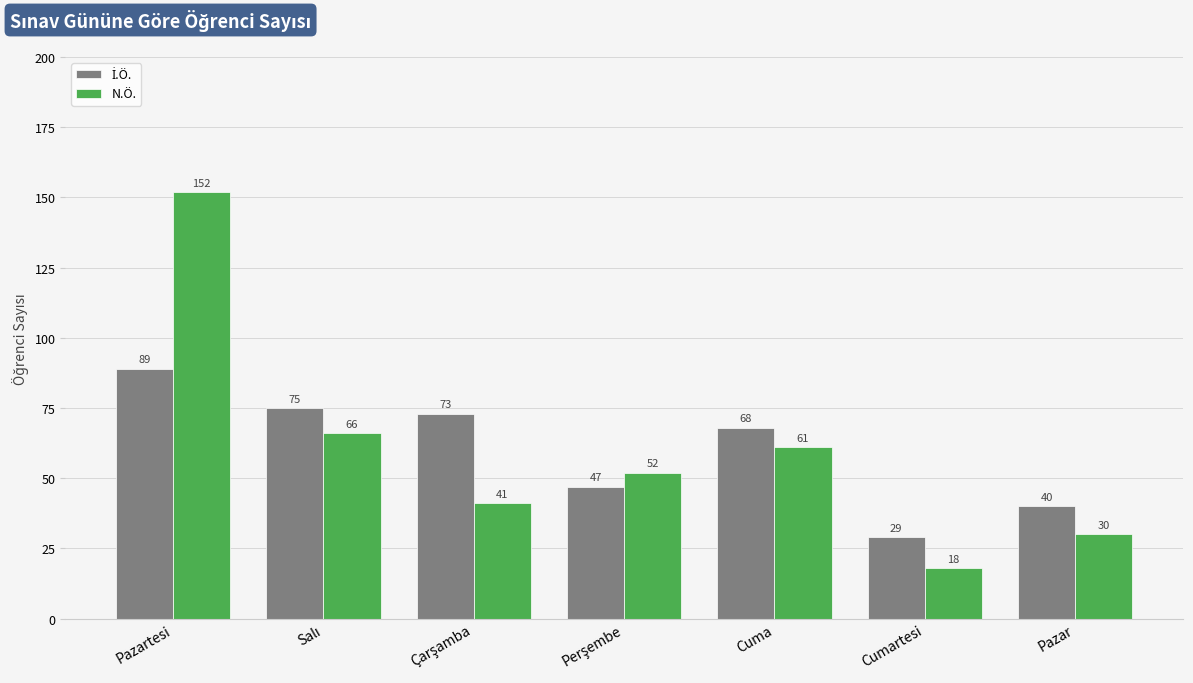

What is the difference between the second highest and minimum values in the N.Ö. series?

48